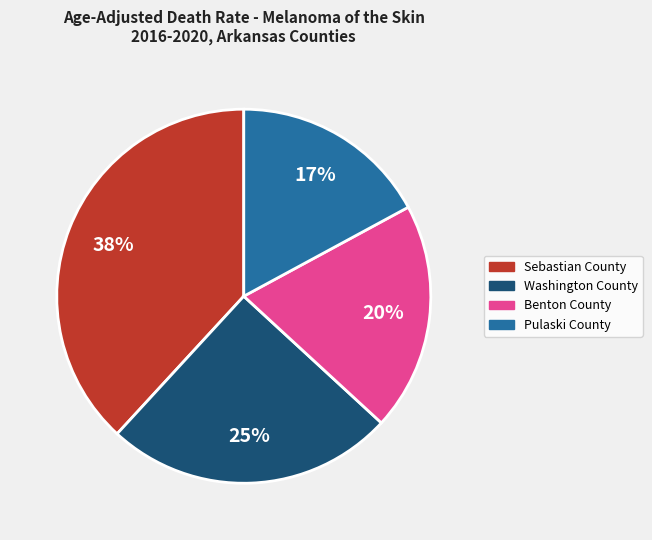

How many slices are in this pie chart?

4